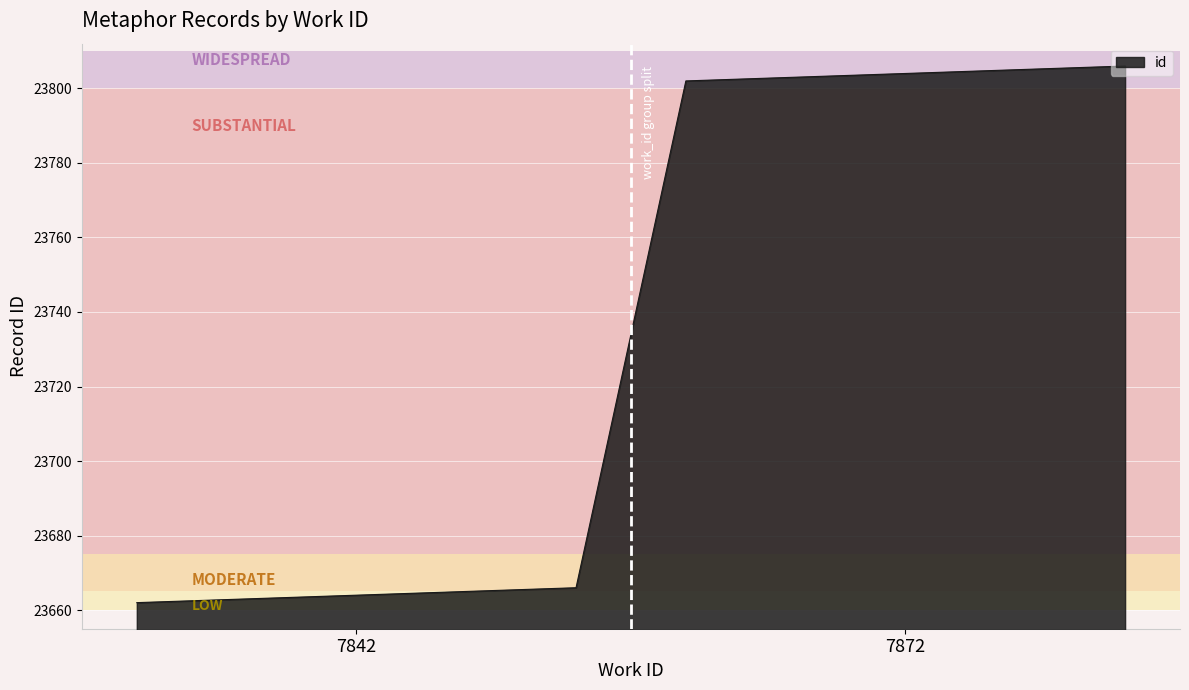

What is the smallest value displayed?

23662